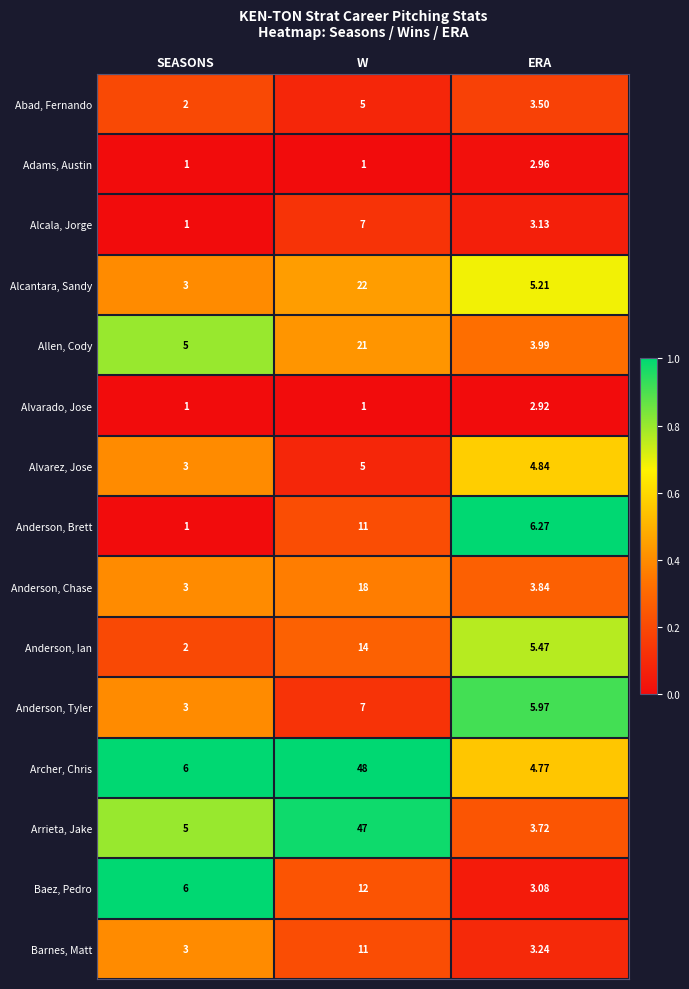

List the labels in order of Anderson, Chase value, smallest first.

SEASONS, ERA, W